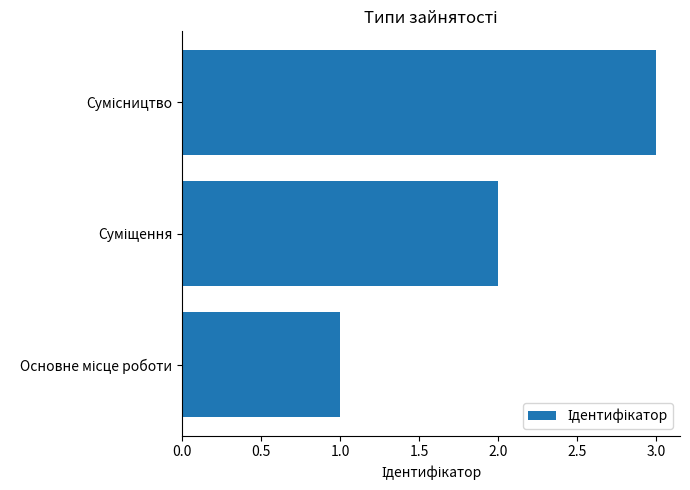

What is the difference between the maximum and minimum values?

2